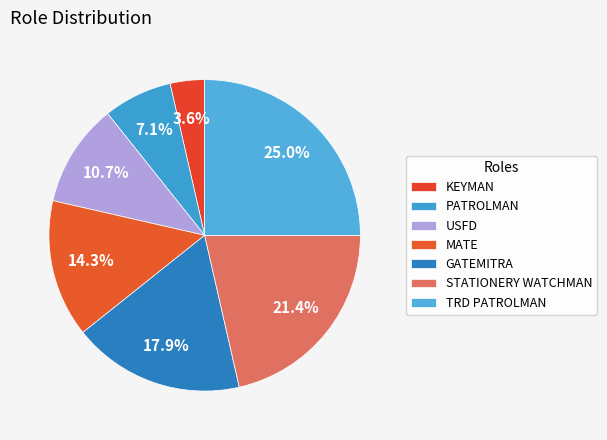

Approximately how many times larger is the value at KEYMAN compared to PATROLMAN?

0.5